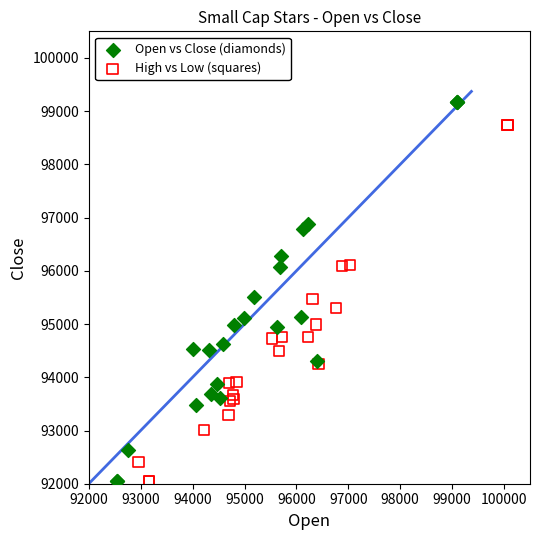

Which series has the widest spread of Y values?

Open vs Close (diamonds)